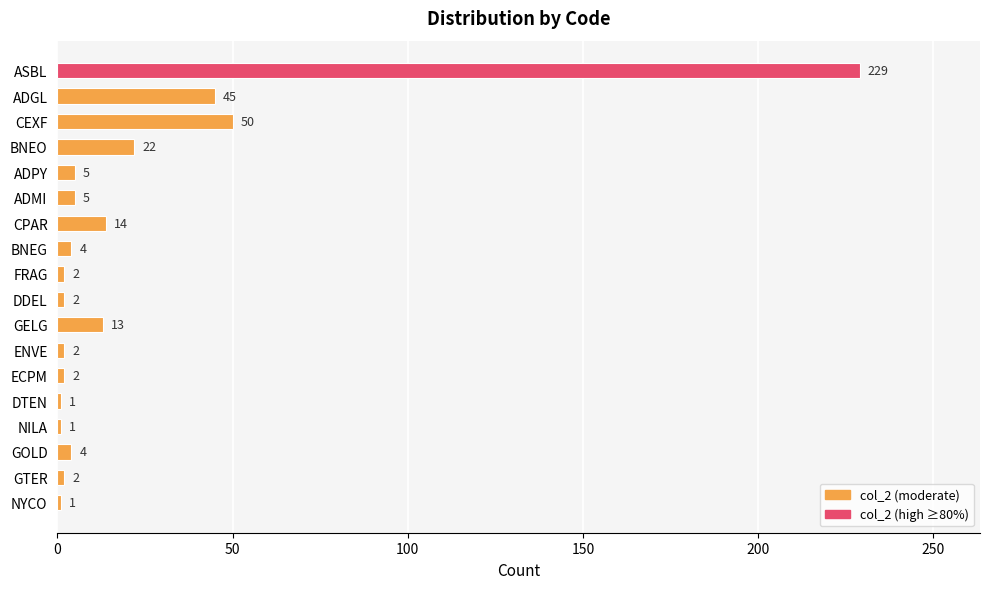

At which label is the value closest to 115?

CEXF